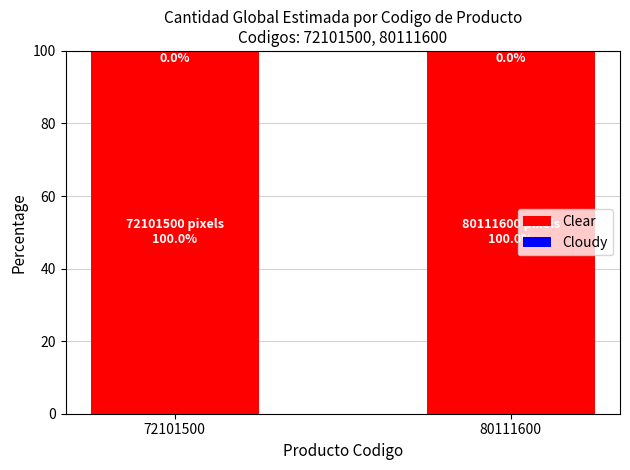

What is the value of the Clear bar at the 2nd from the left?

100